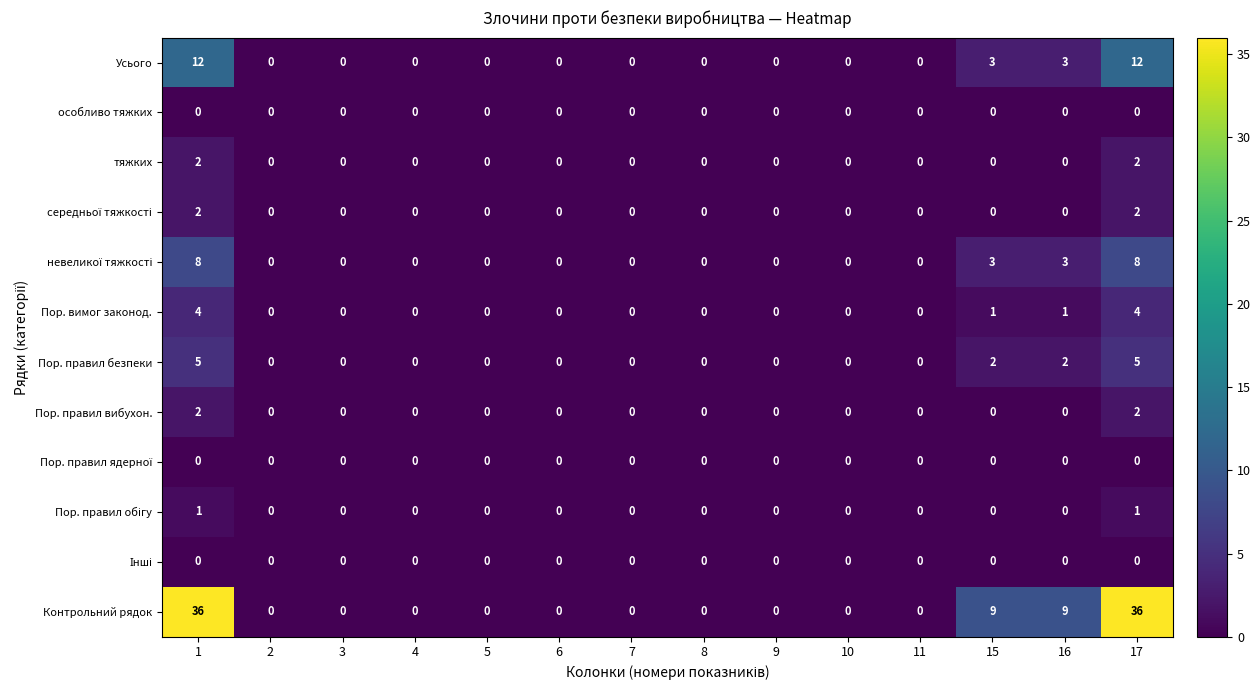

What is the maximum value shown in the chart?

36